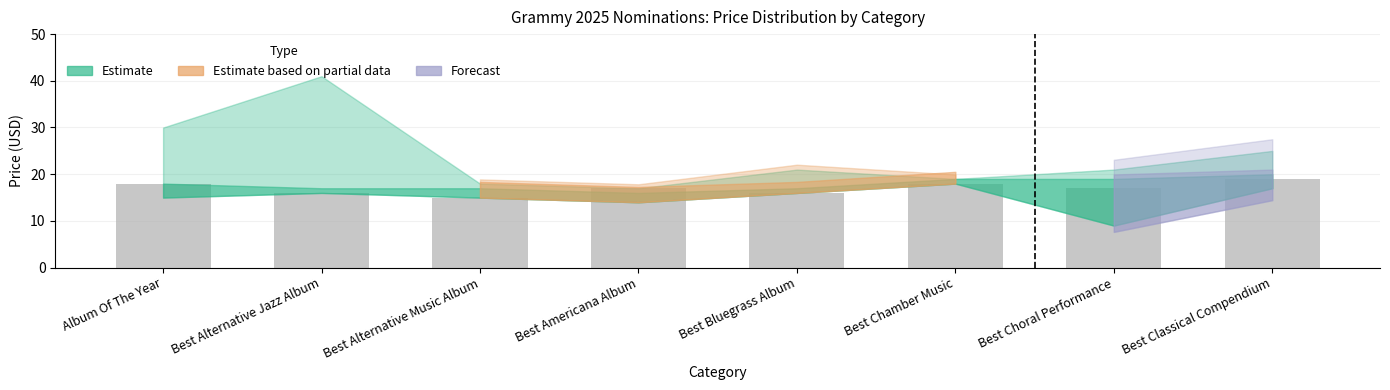

What is the maximum value shown in the chart?

19.0